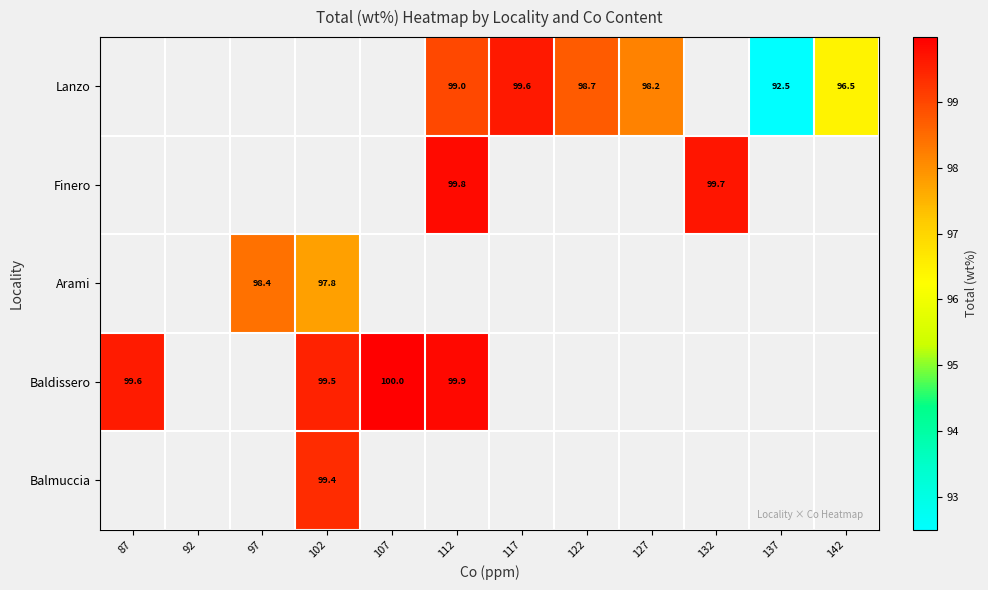

What is the smallest value displayed?

92.5